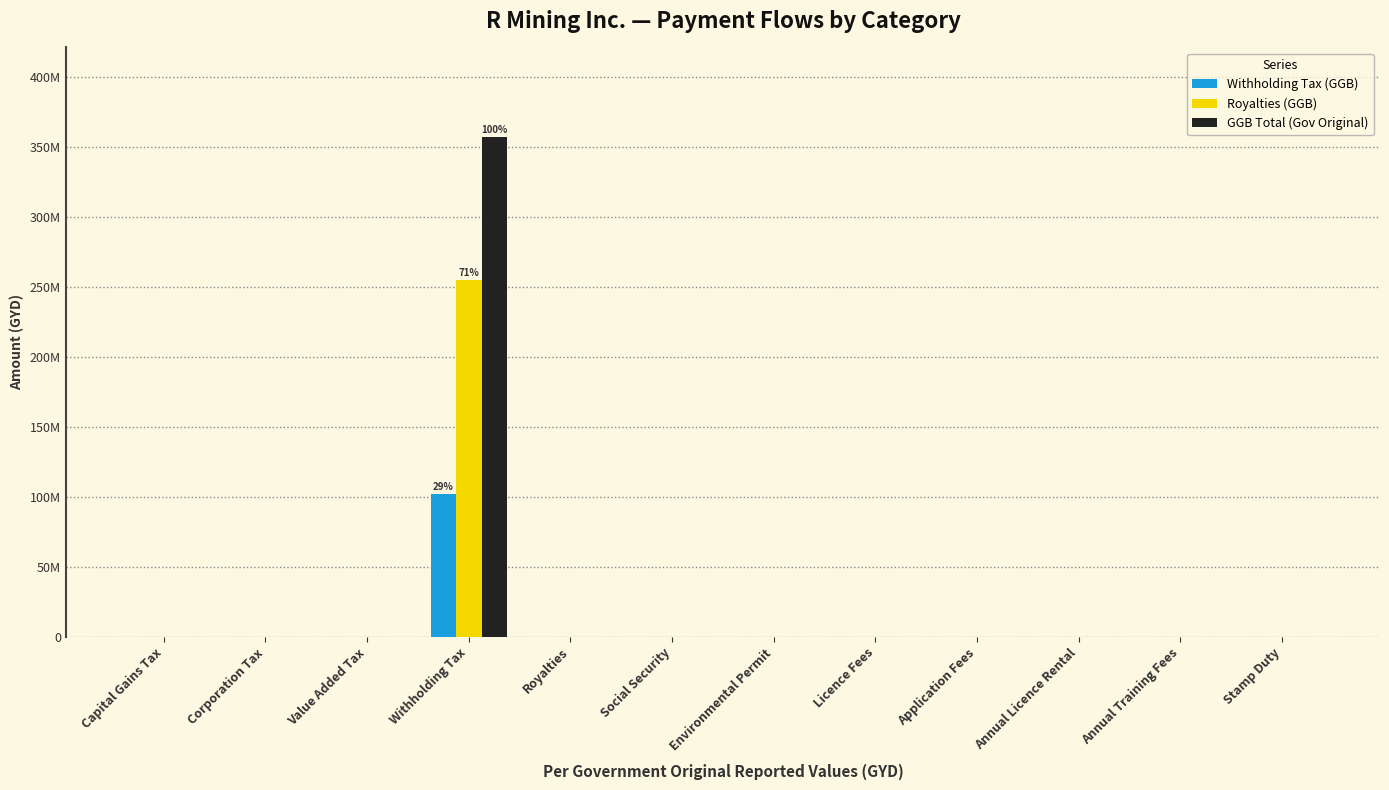

What is the value of the Withholding Tax (GGB) bar at the 4th from the left?

101885134